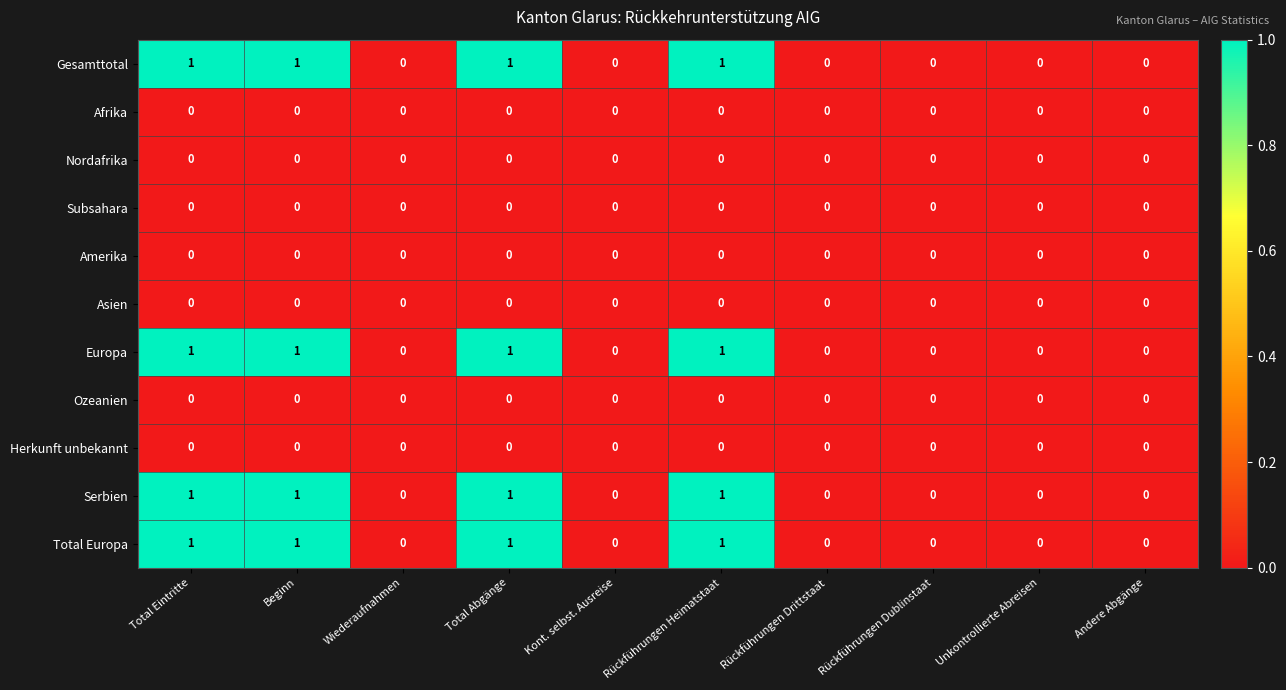

Is it true that Afrika equals 0 at Rückführungen Dublinstaat?

True